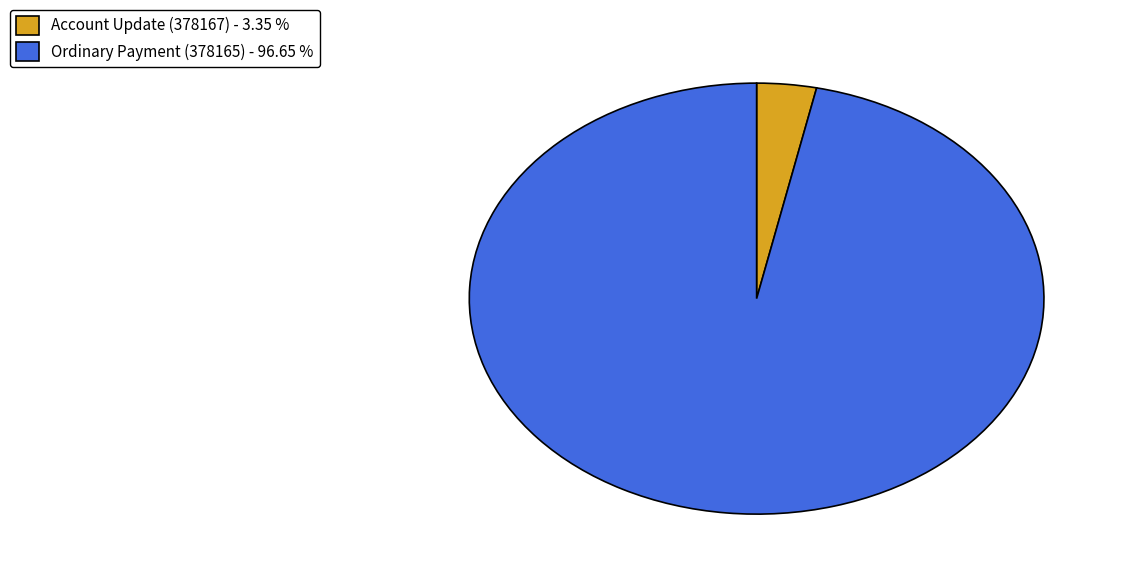

Rank the categories by value from lowest to highest.

Account Update (378167), Ordinary Payment (378165)